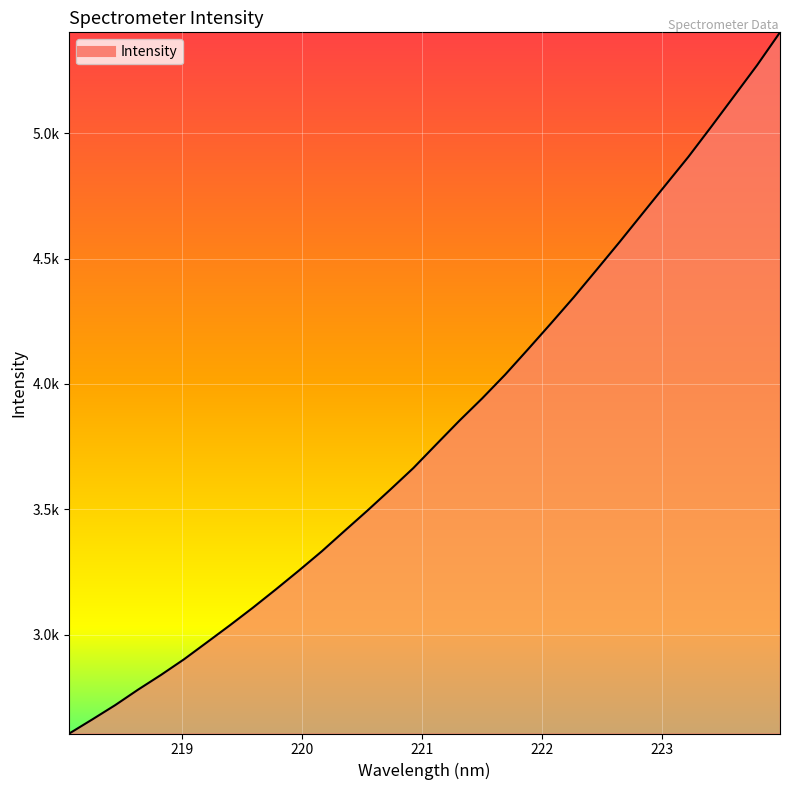

Is this an area chart (filled region under the line)?

Yes